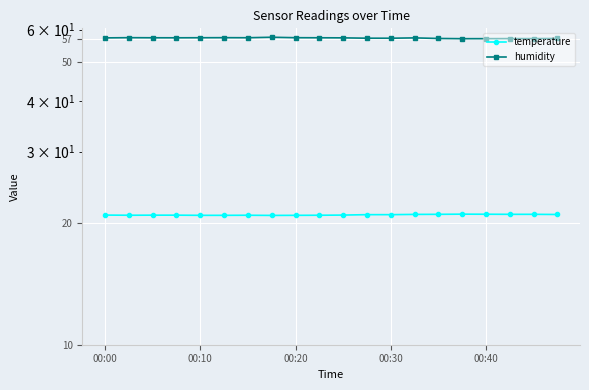

Which series changed the most between 00:10 and 00:40?

humidity